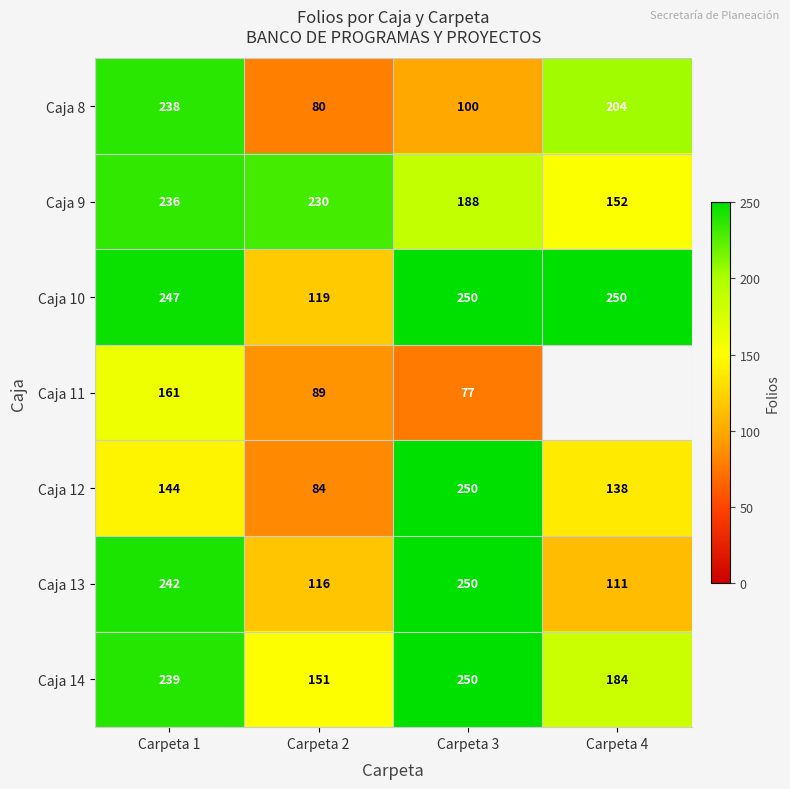

How many series are shown in this chart?

7